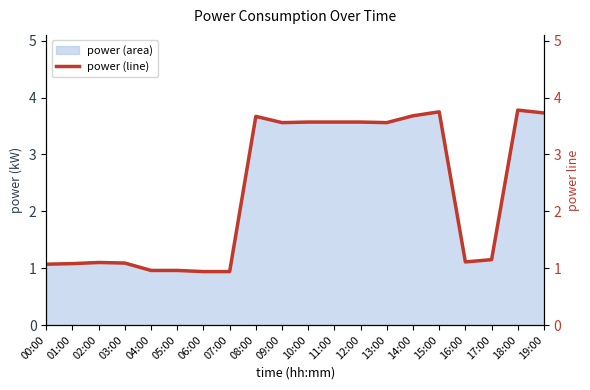

At which label is the value closest to 2?

17:00